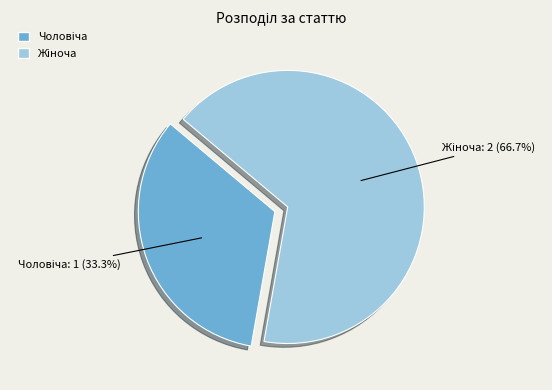

Does any single category account for the majority?

Yes